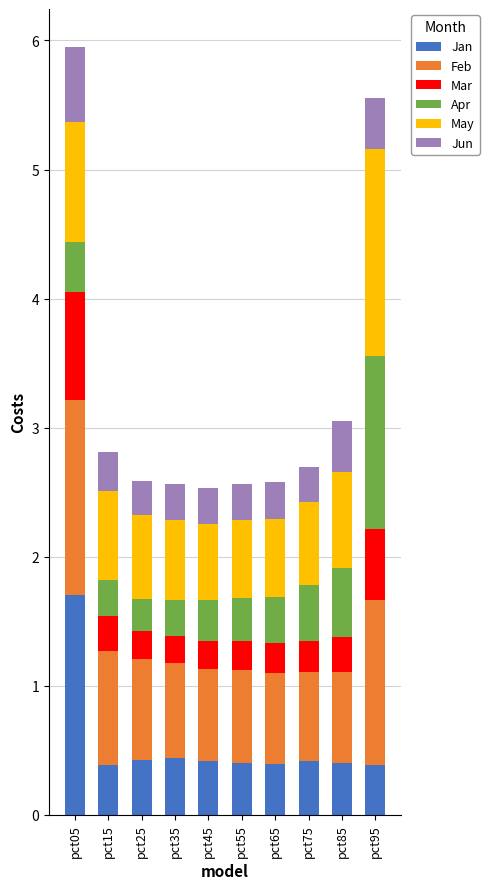

The value of Jan at pct55 is 0.4. True or false?

True